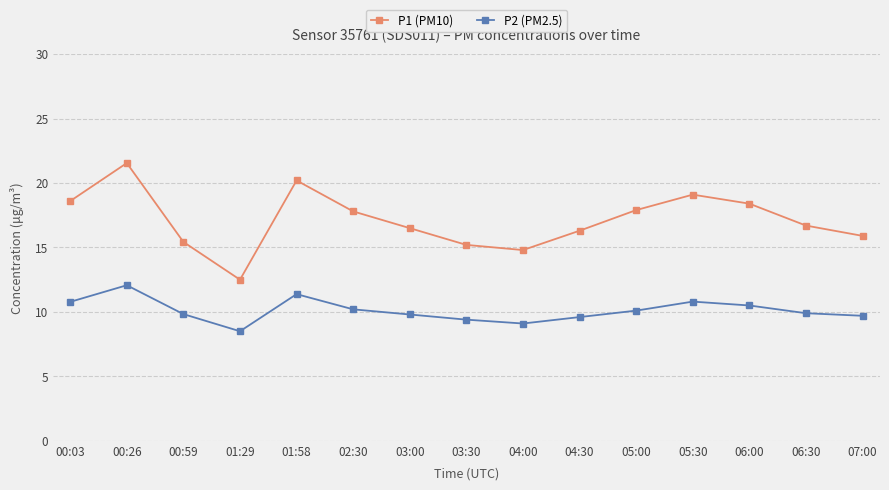

How many lines are shown in the chart?

2